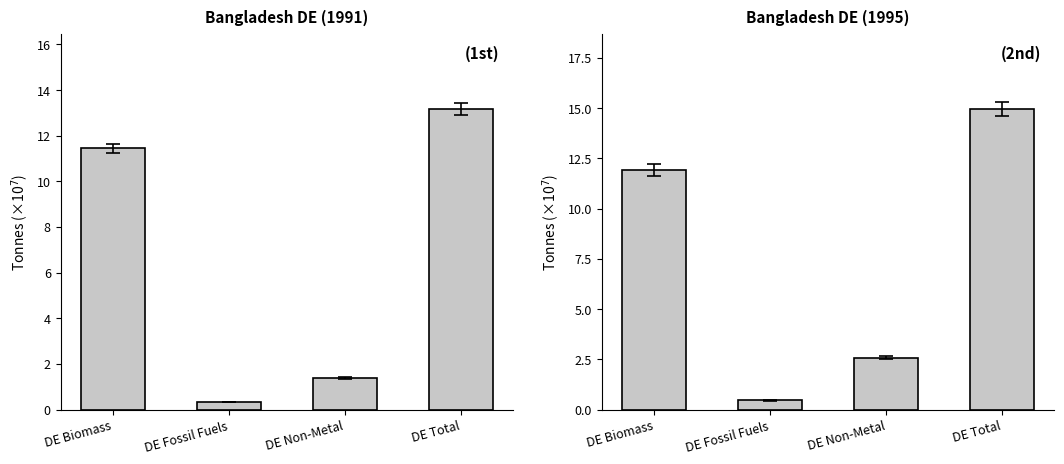

What is the minimum value shown in the chart?

0.3